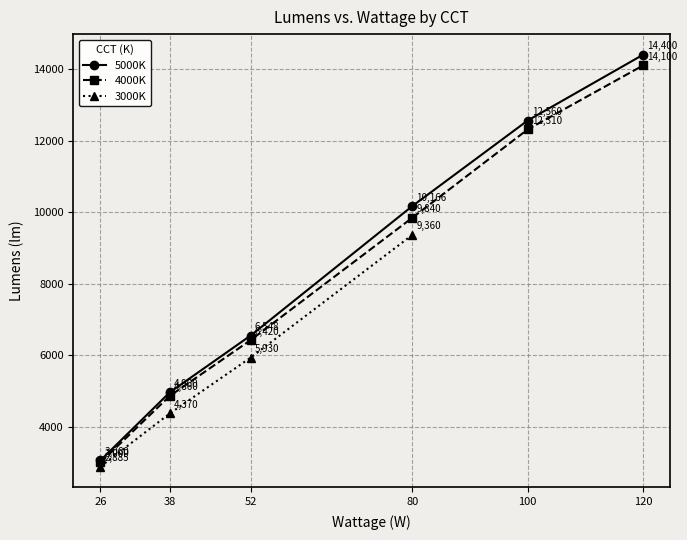

At which label is 4000K closest to 8550?

80